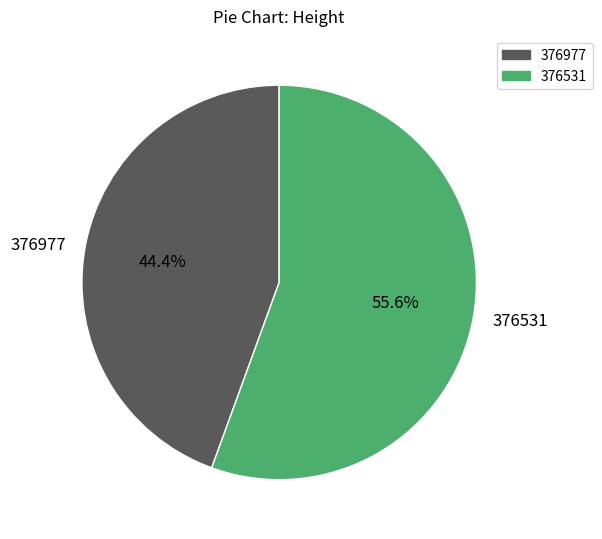

Is 376977 the majority of the pie?

No